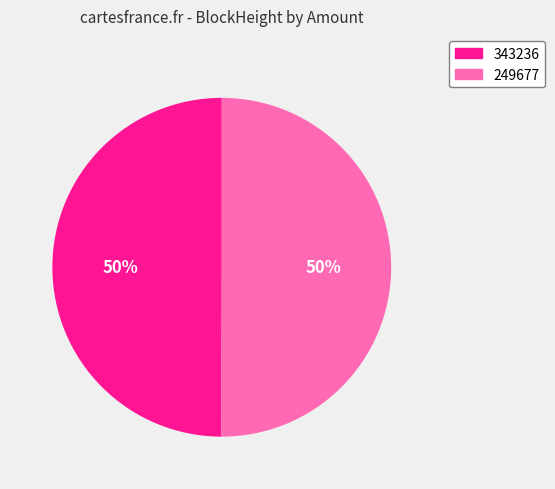

What is the ratio of the value at 343236 to the value at 249677?

1.0